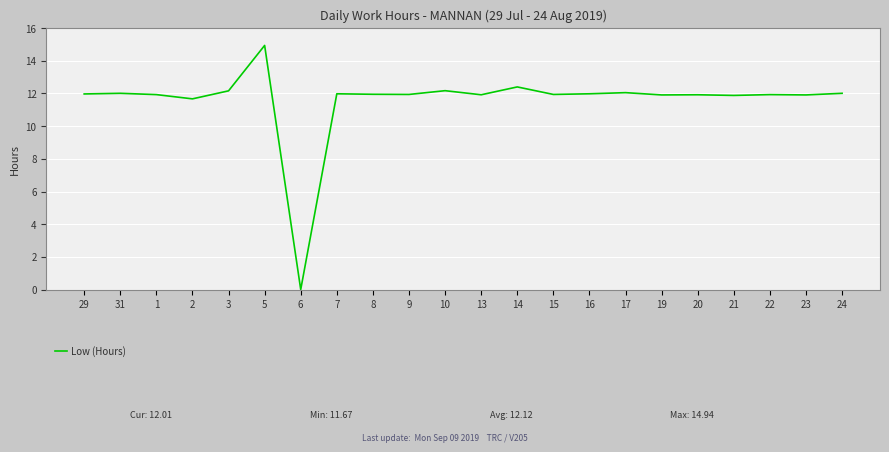

What is the change in value from 7 to 21?

-0.1